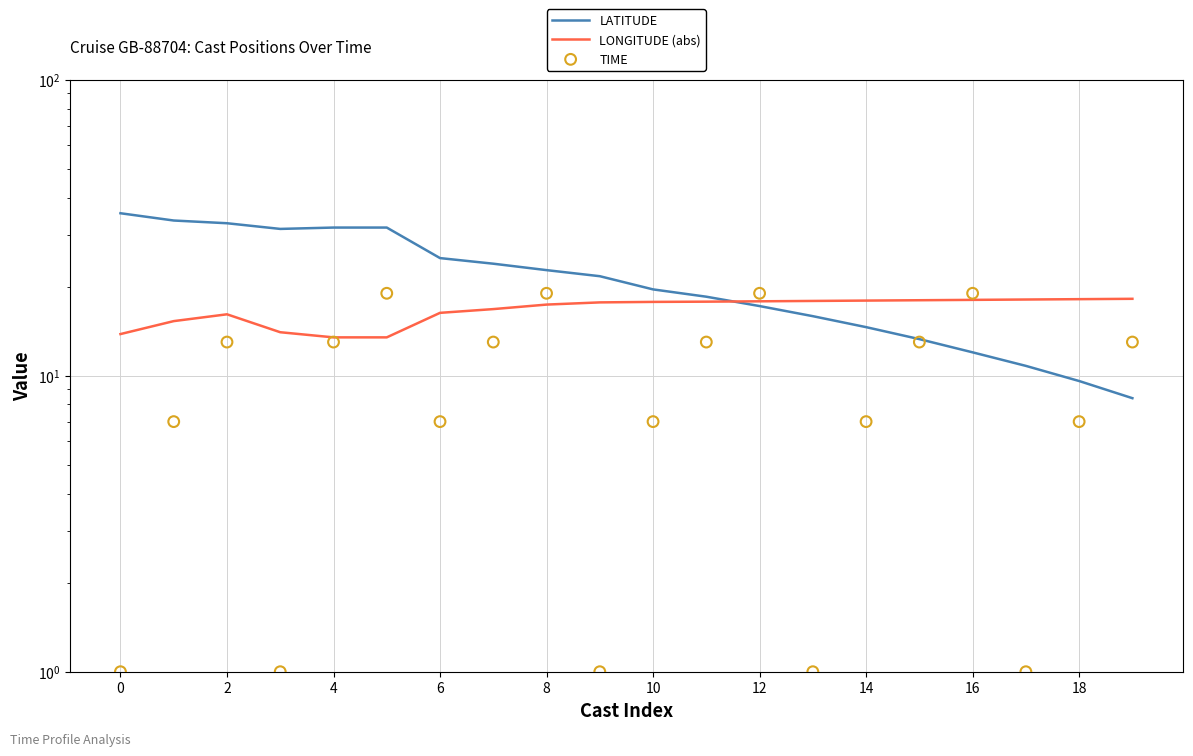

At how many categories does at least one series exceed 23?

8